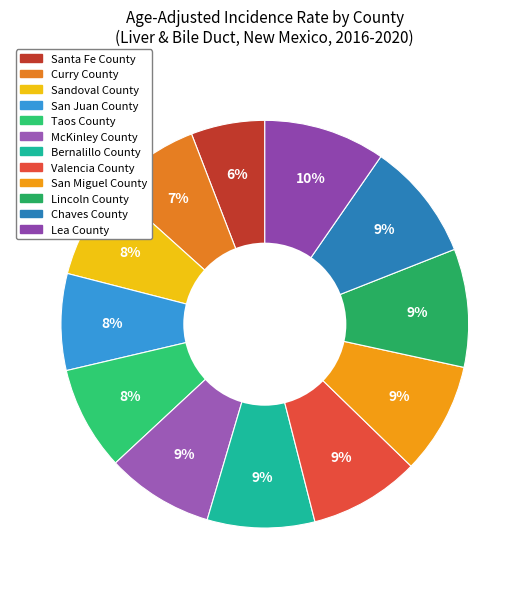

Count the number of slices in the pie.

12